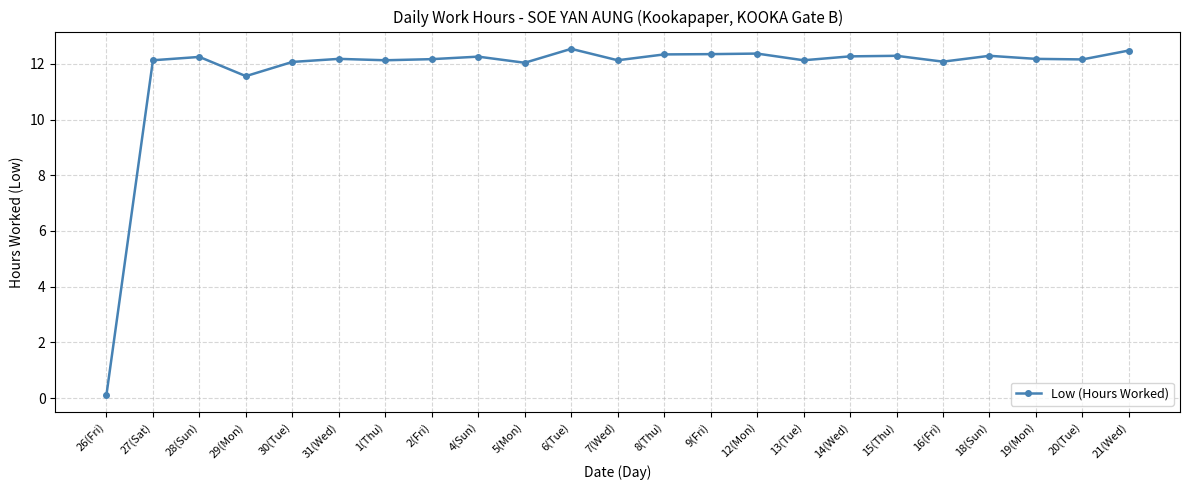

Count the number of data series in this chart.

1